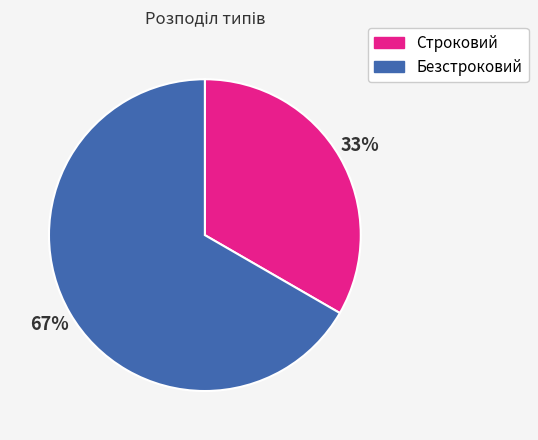

Which category has the smallest portion of the pie?

Строковий